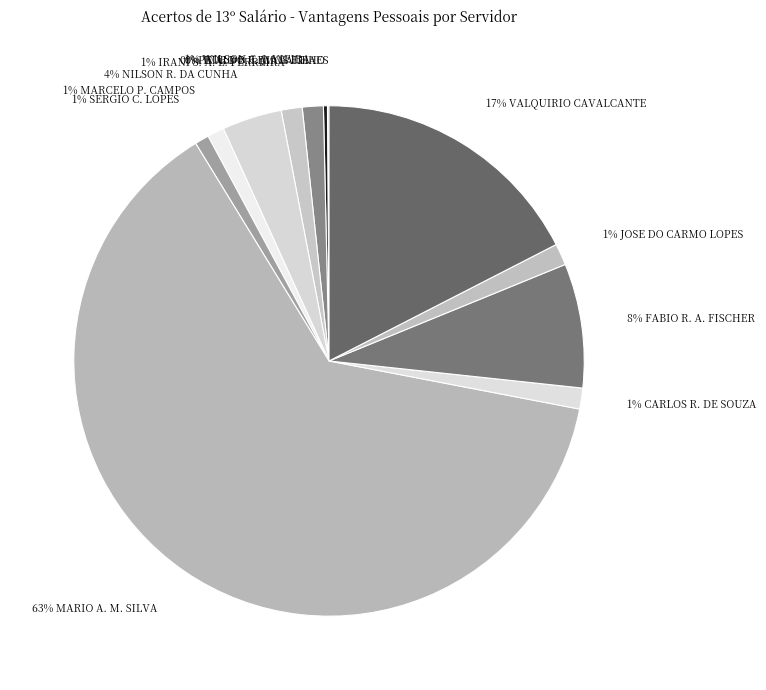

What percentage is the 1% JOSE DO CARMO LOPES slice, to the nearest percent?

1%